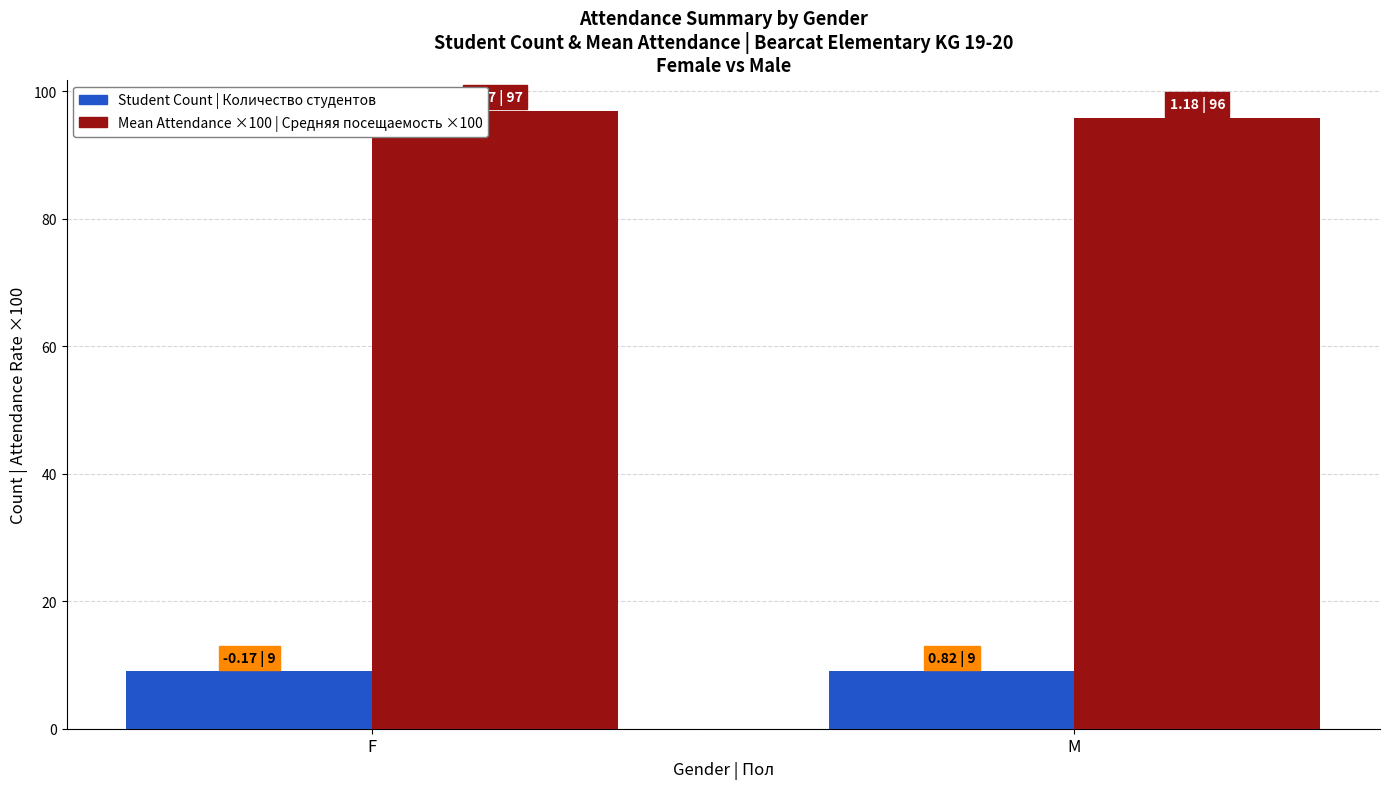

What is the maximum value shown in the chart?

96.9